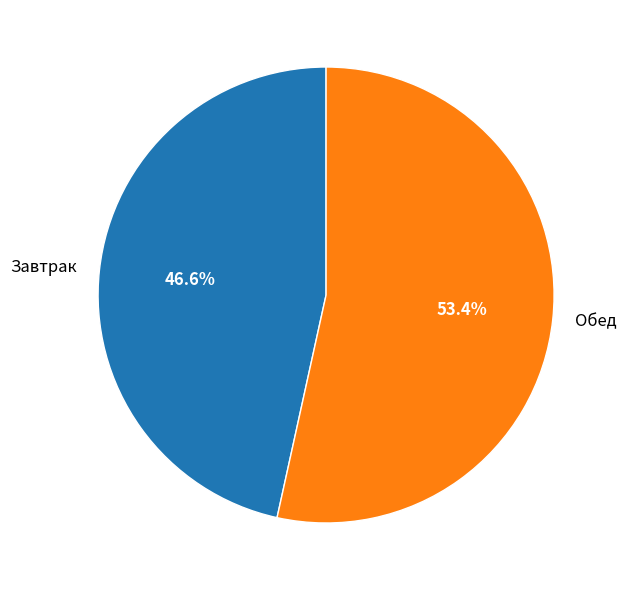

Which category has the smallest portion of the pie?

Завтрак